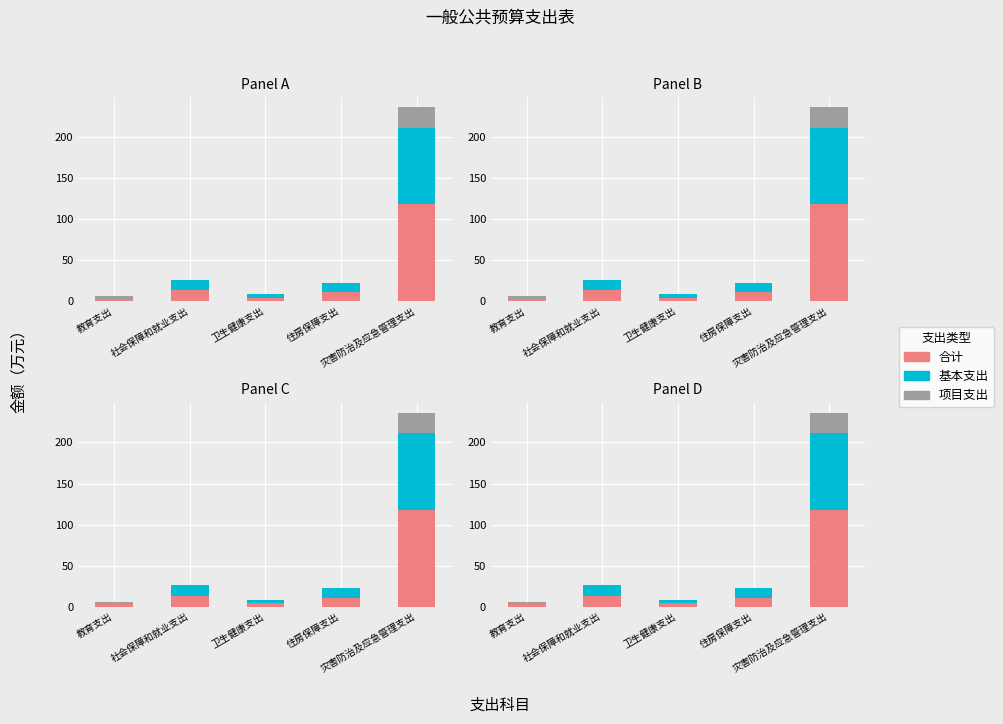

What is the difference between the second highest and minimum values in the 项目支出 series?

3.0